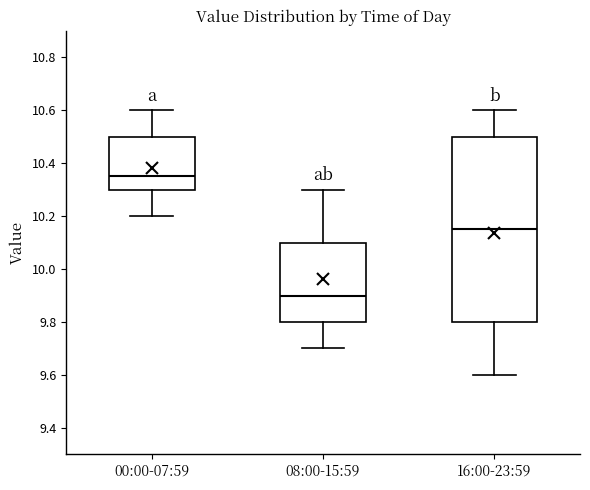

Reading left to right, transcribe this box plot: for each box, give where its median line is, the range the box spans, and where its two whiskers end, as read against the y-axis. The values are not printed on the chart, so give them approximately, as read against the axis.

00:00-07:59: median 10.36, box 10.30 to 10.50, whiskers 10.20 to 10.60
08:00-15:59: median 9.90, box 9.80 to 10.10, whiskers 9.70 to 10.30
16:00-23:59: median 10.16, box 9.80 to 10.50, whiskers 9.60 to 10.60